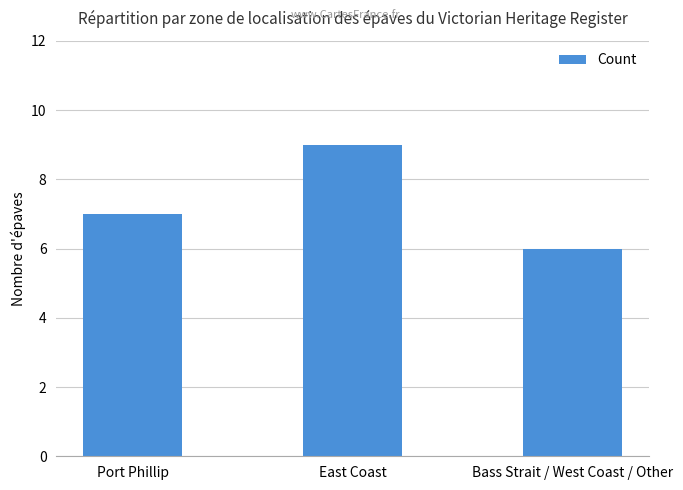

What is the difference between the maximum and minimum values?

3